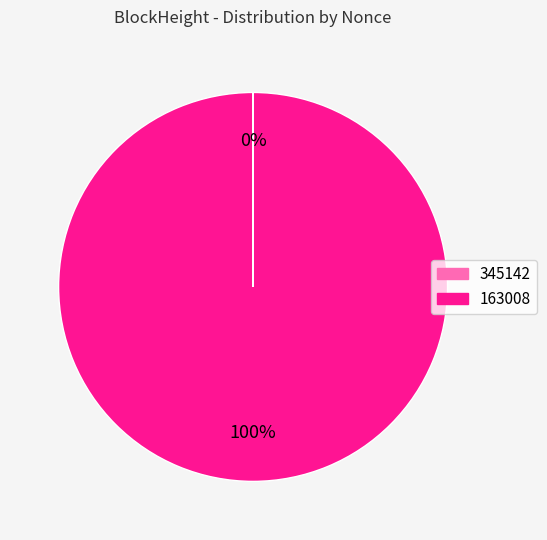

To the nearest percent, what is the average slice percentage?

50%